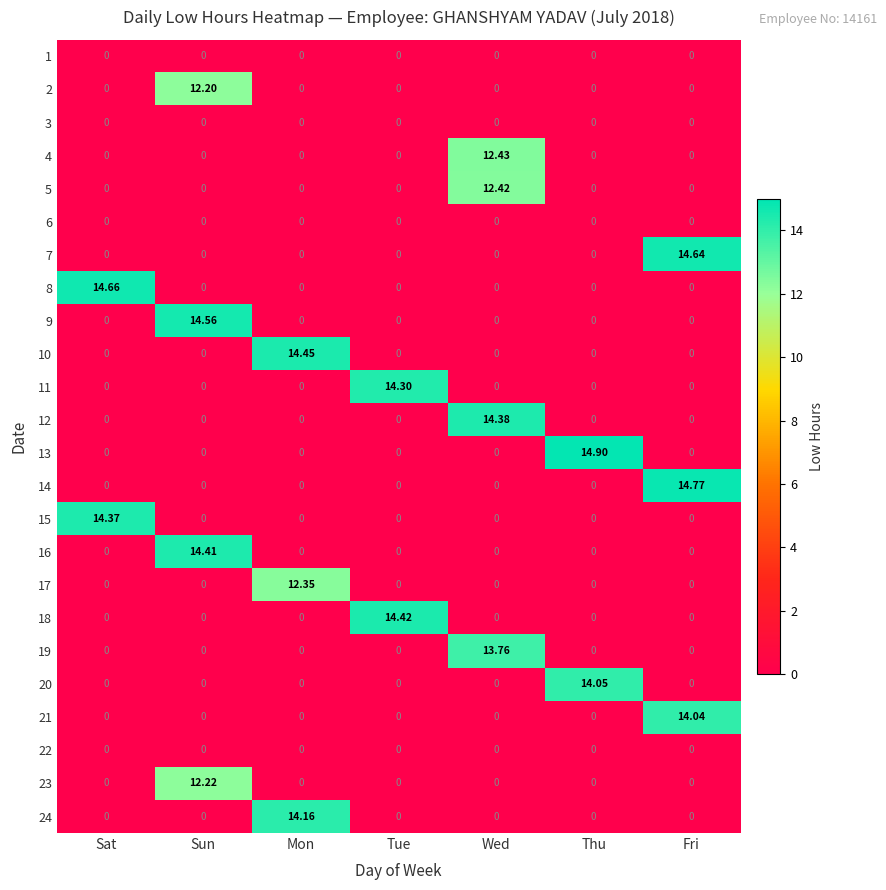

At which category does the chart reach its peak across all series?

Thu